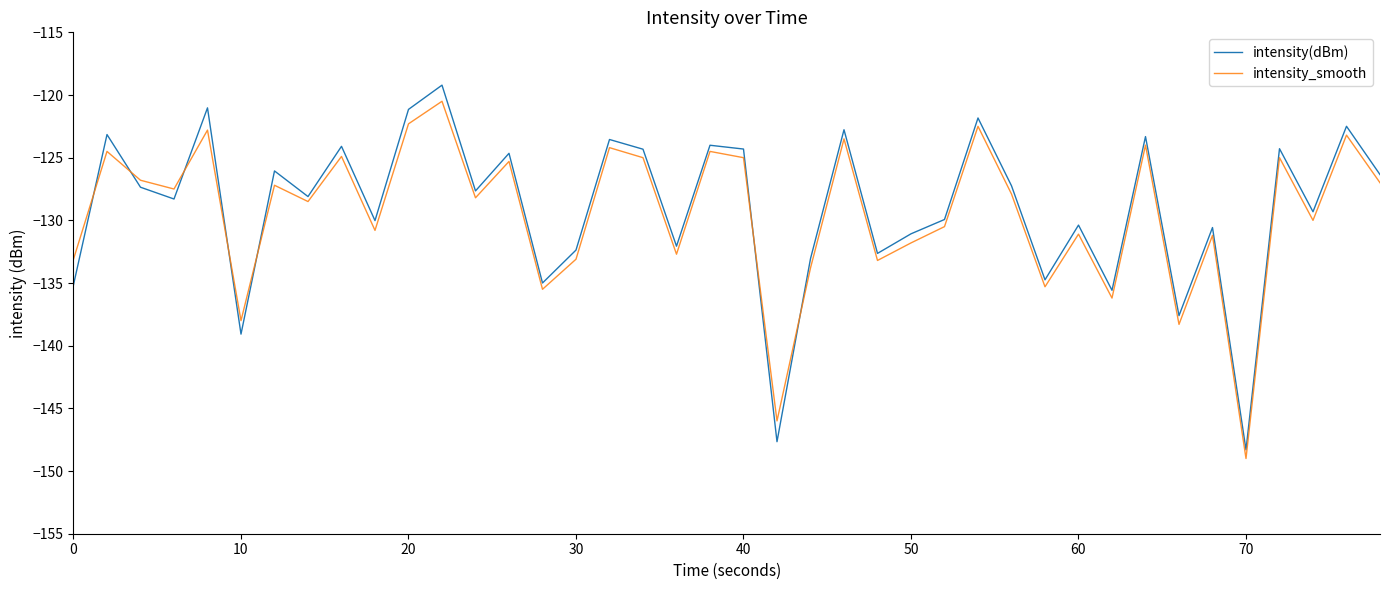

True or false: intensity(dBm) and intensity_smooth intersect in this chart.

True